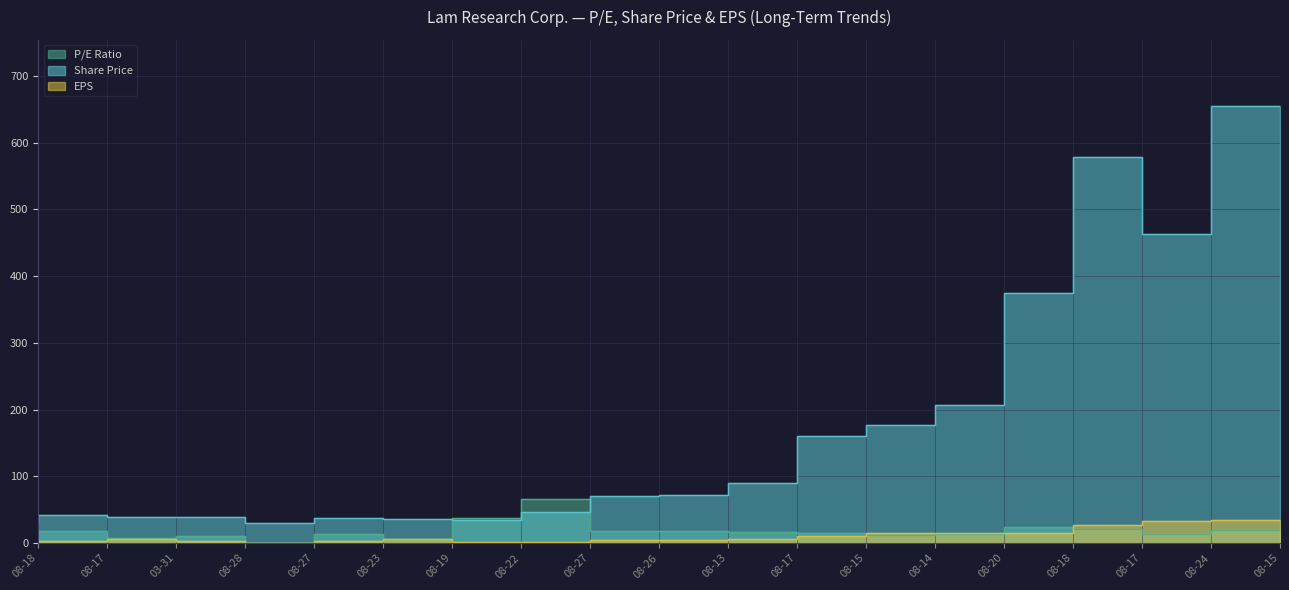

Where does the Share Price series first go above 70?

08-26